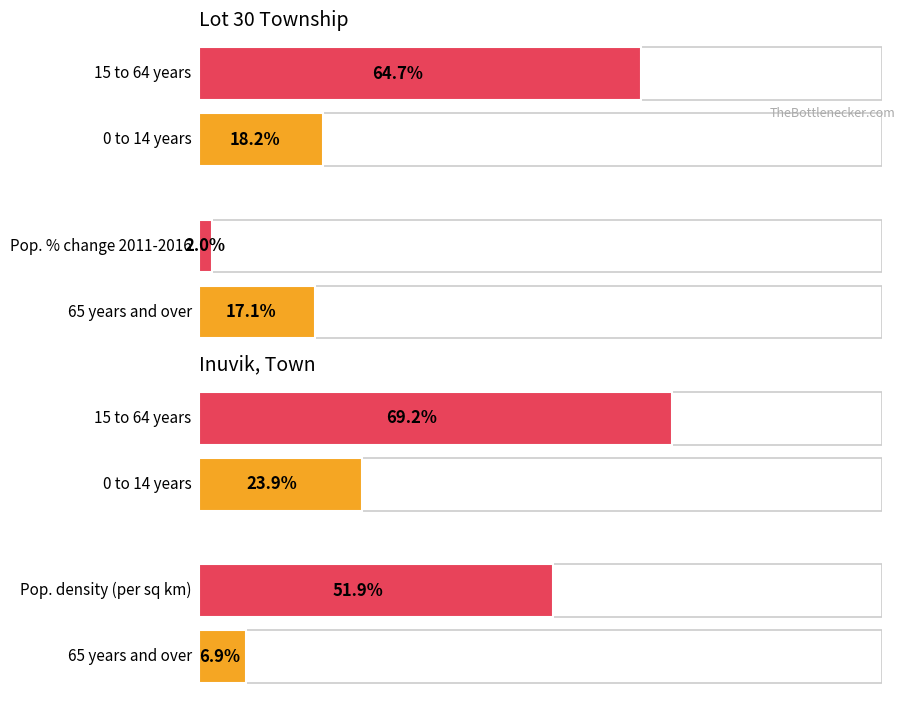

Does the chart contain stacked bars?

No